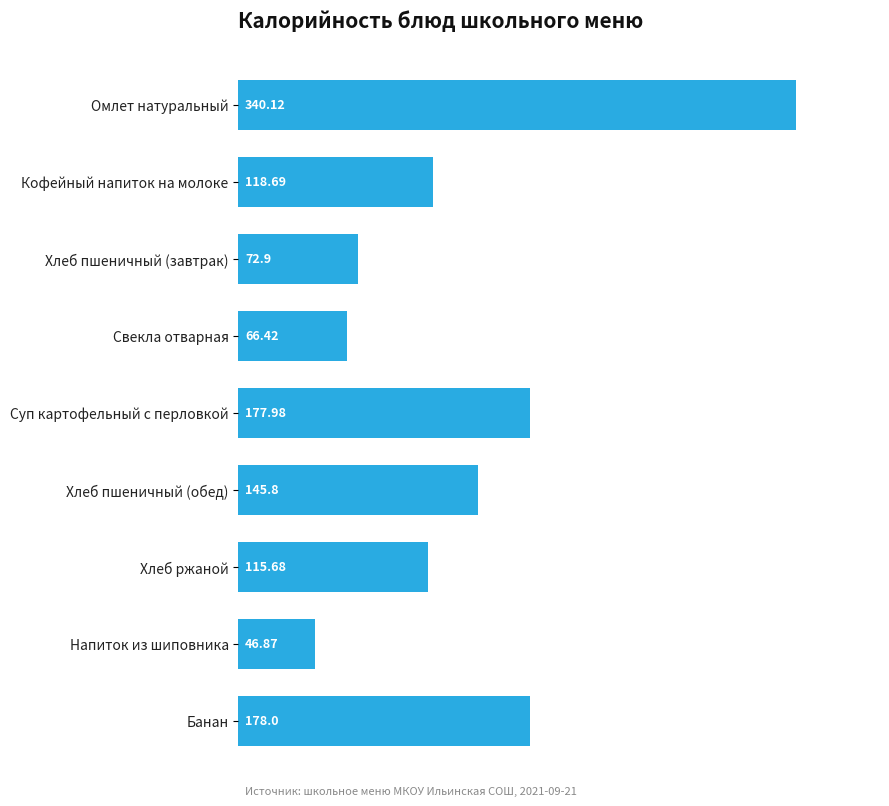

List the labels in order of value, largest first.

Омлет натуральный, Банан, Суп картофельный с перловкой, Хлеб пшеничный (обед), Кофейный напиток на молоке, Хлеб ржаной, Хлеб пшеничный (завтрак), Свекла отварная, Напиток из шиповника